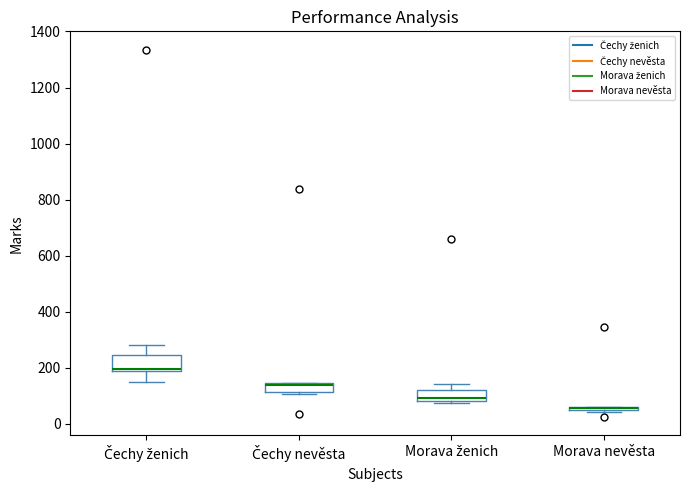

Where is the lower edge of the box for Morava nevěsta on the y-axis? The values are not printed on the chart, so give them approximately, as read against the axis.

40